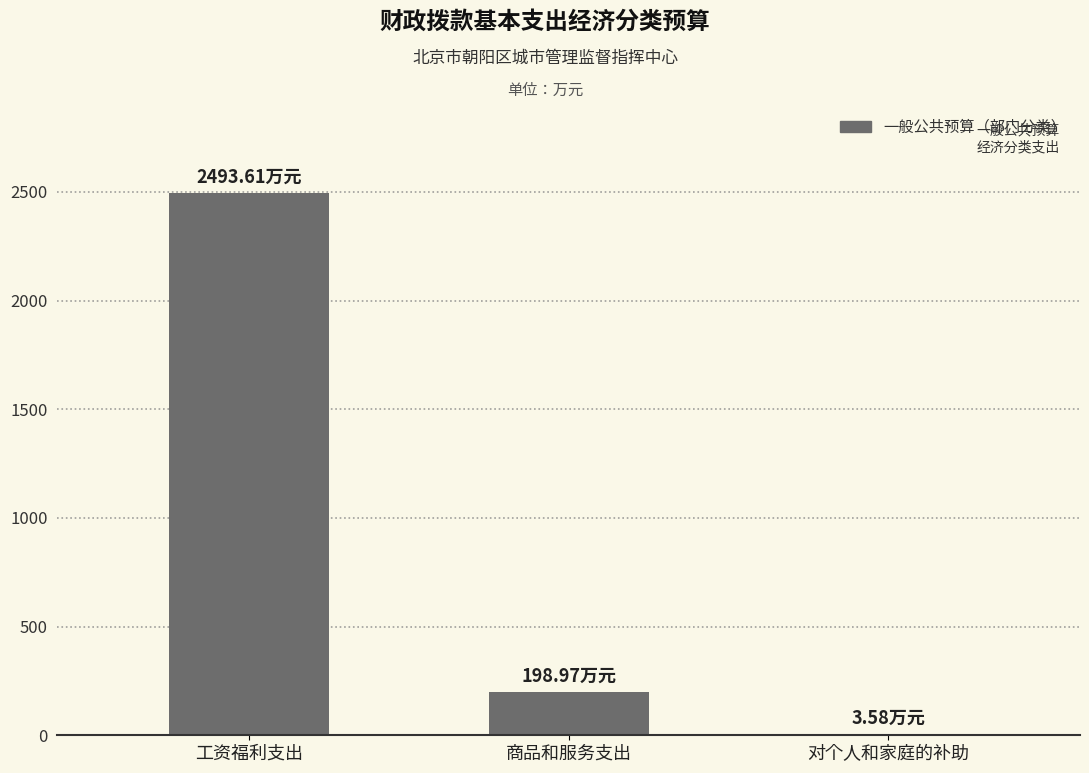

What is the sum of the values at 商品和服务支出 and 工资福利支出?

2692.6